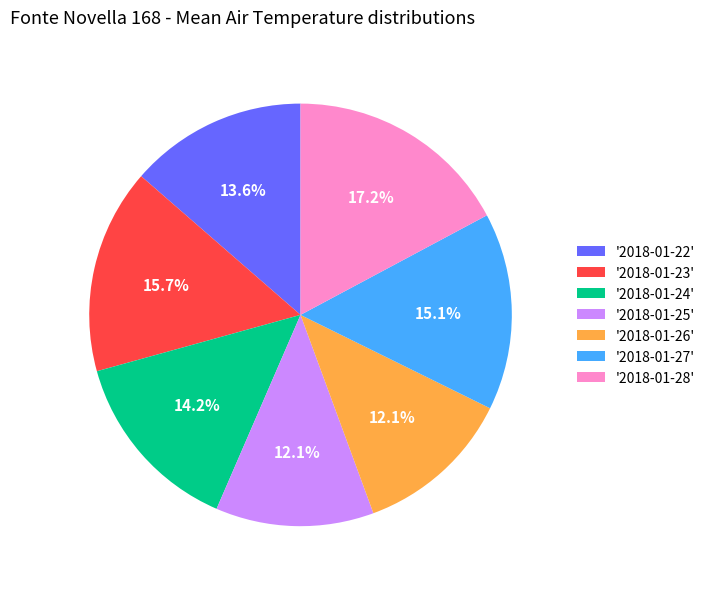

Which has a higher value, '2018-01-28' or '2018-01-24'?

'2018-01-28'